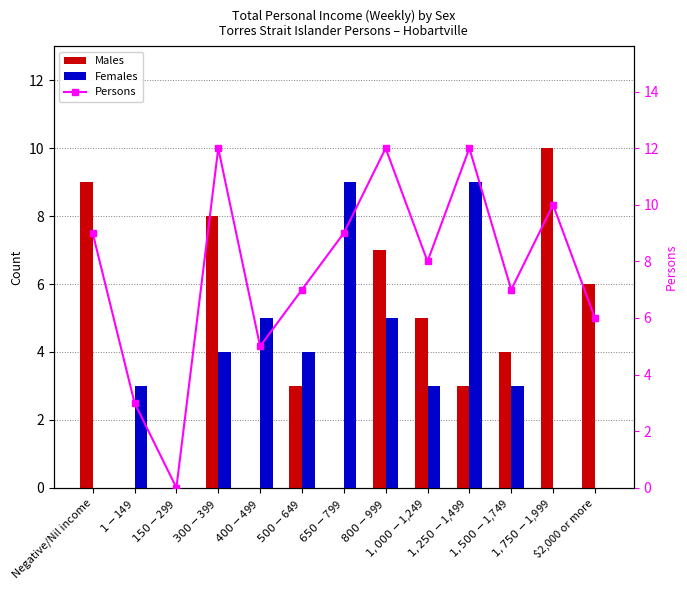

Reading left to right, transcribe all the data shown in this chart.

Males: 9	0	0	8	0	3	0	7	5	3	4	10	6
Females: 0	3	0	4	5	4	9	5	3	9	3	0	0
Persons: 9	3	0	12	5	7	9	12	8	12	7	10	6